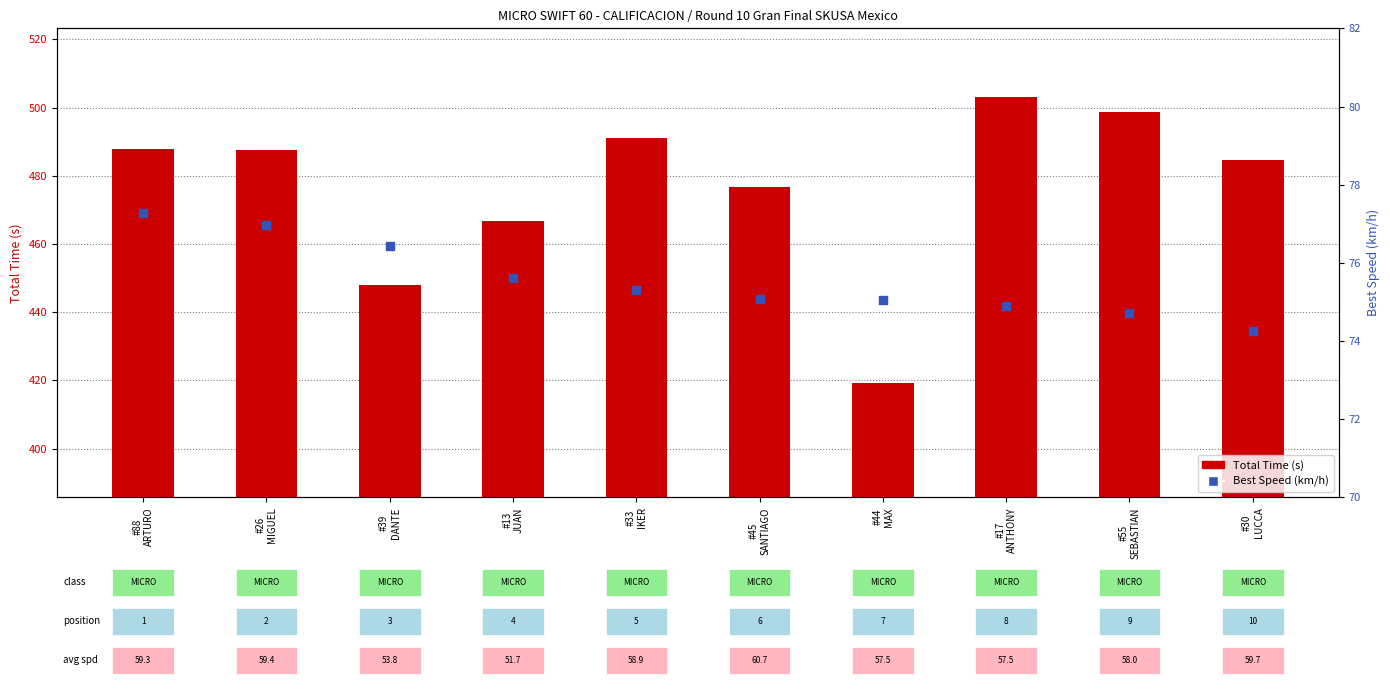

Which series reaches the minimum Y coordinate?

Best Speed (km/h)